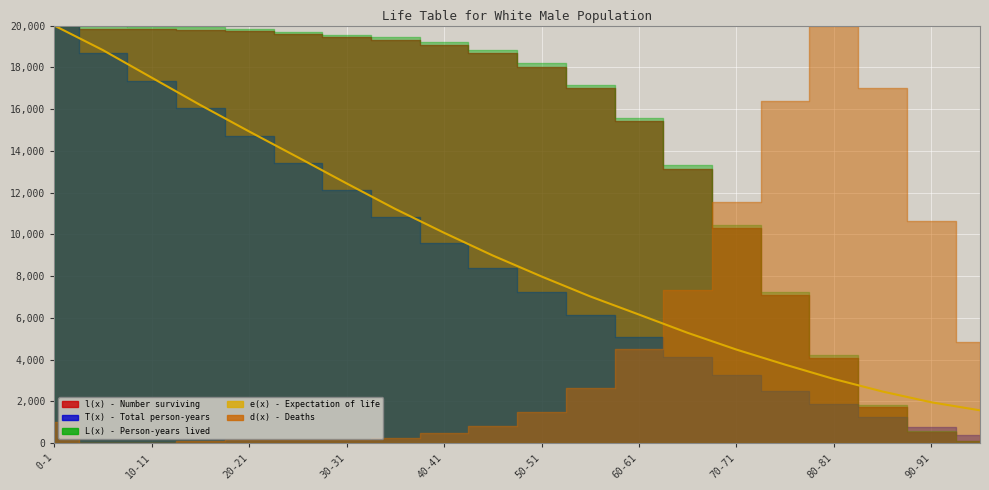

How many data points are above 8986?

10